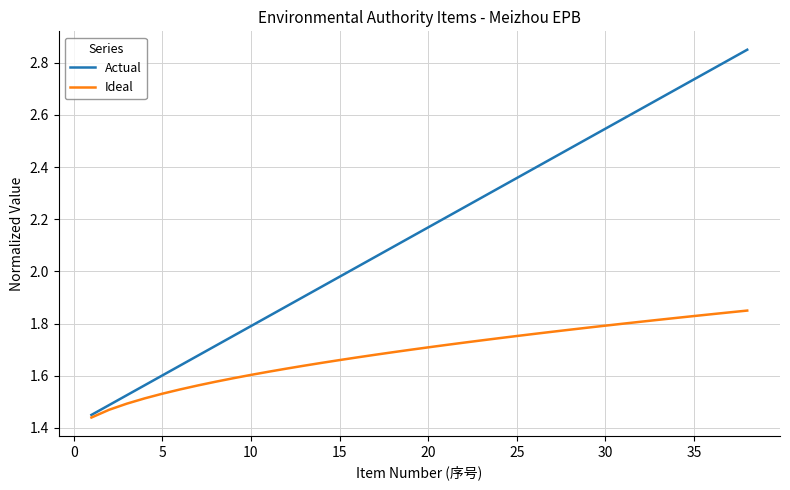

Does the chart display data point markers on the line(s)?

No